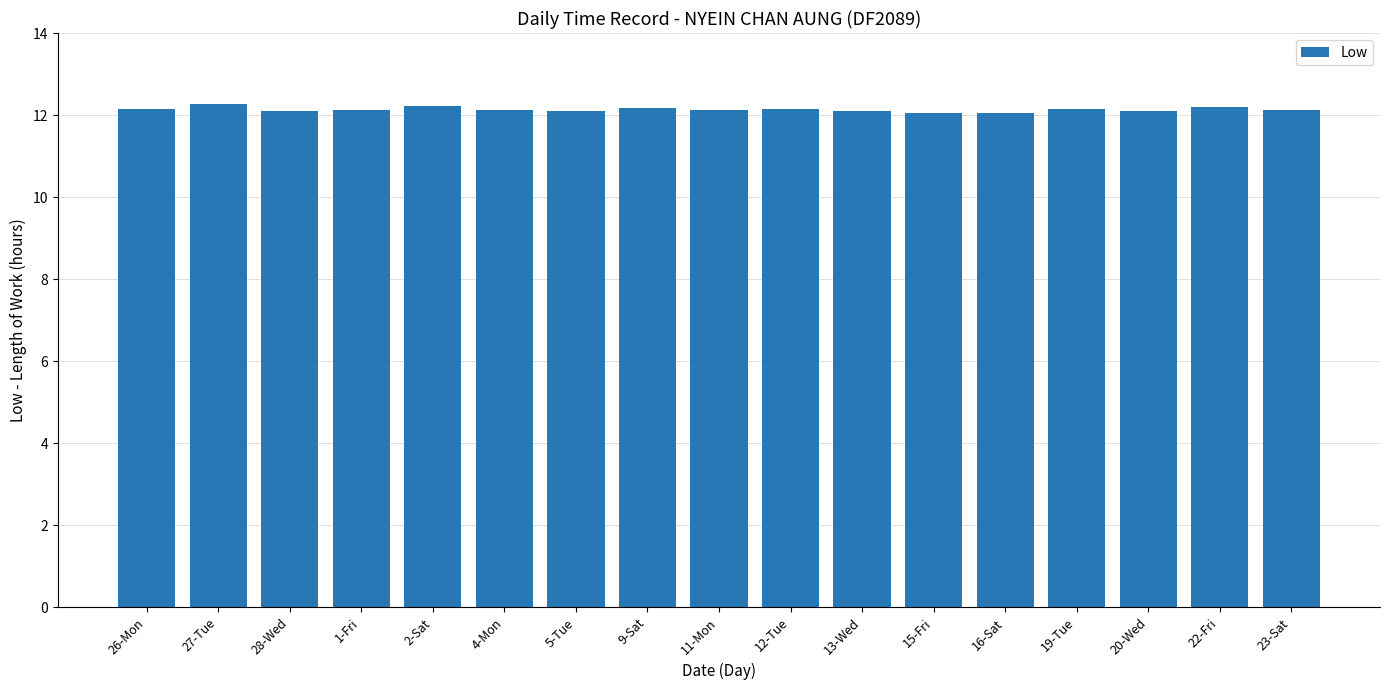

Approximately how many times larger is the value at 28-Wed compared to 22-Fri?

1.0